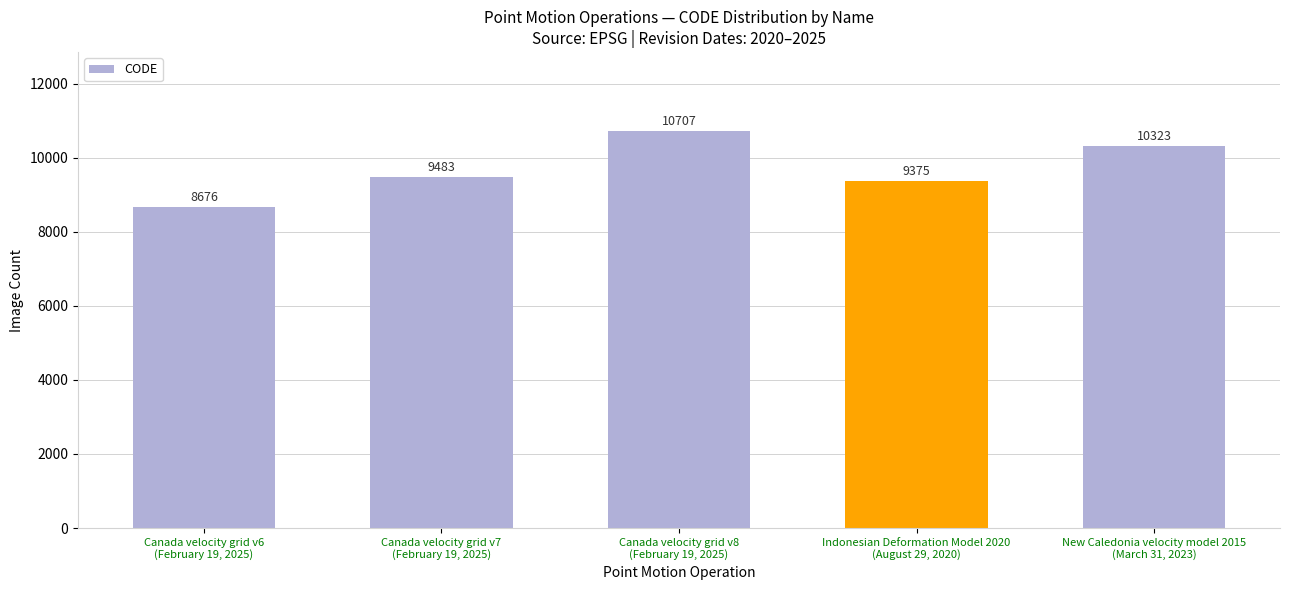

List the labels in order of value, smallest first.

Canada velocity grid v6
(February 19, 2025), Indonesian Deformation Model 2020
(August 29, 2020), Canada velocity grid v7
(February 19, 2025), New Caledonia velocity model 2015
(March 31, 2023), Canada velocity grid v8
(February 19, 2025)